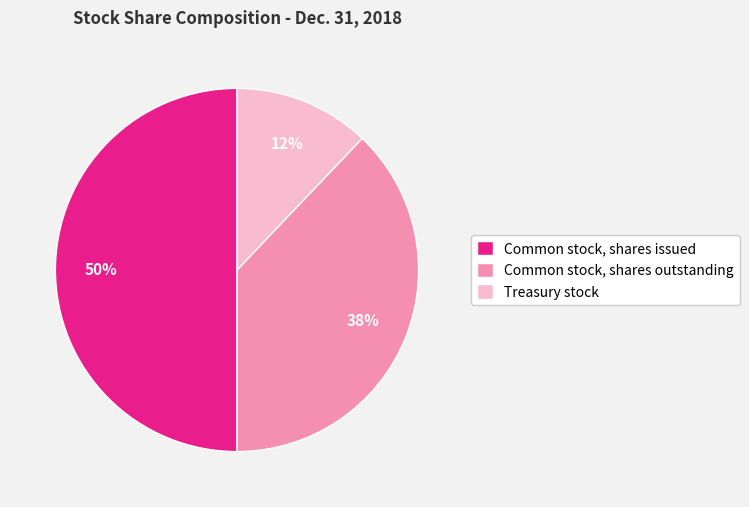

Is Common stock, shares outstanding the majority of the pie?

No